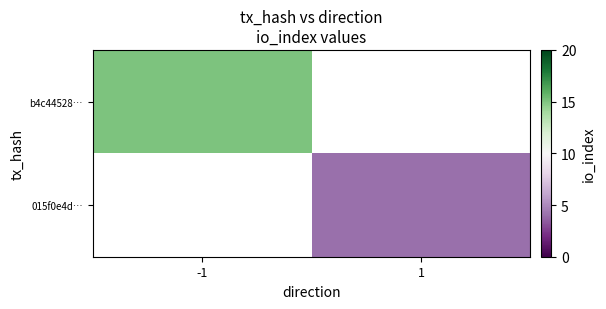

At which label does 015f0e4d… reach its minimum?

-1